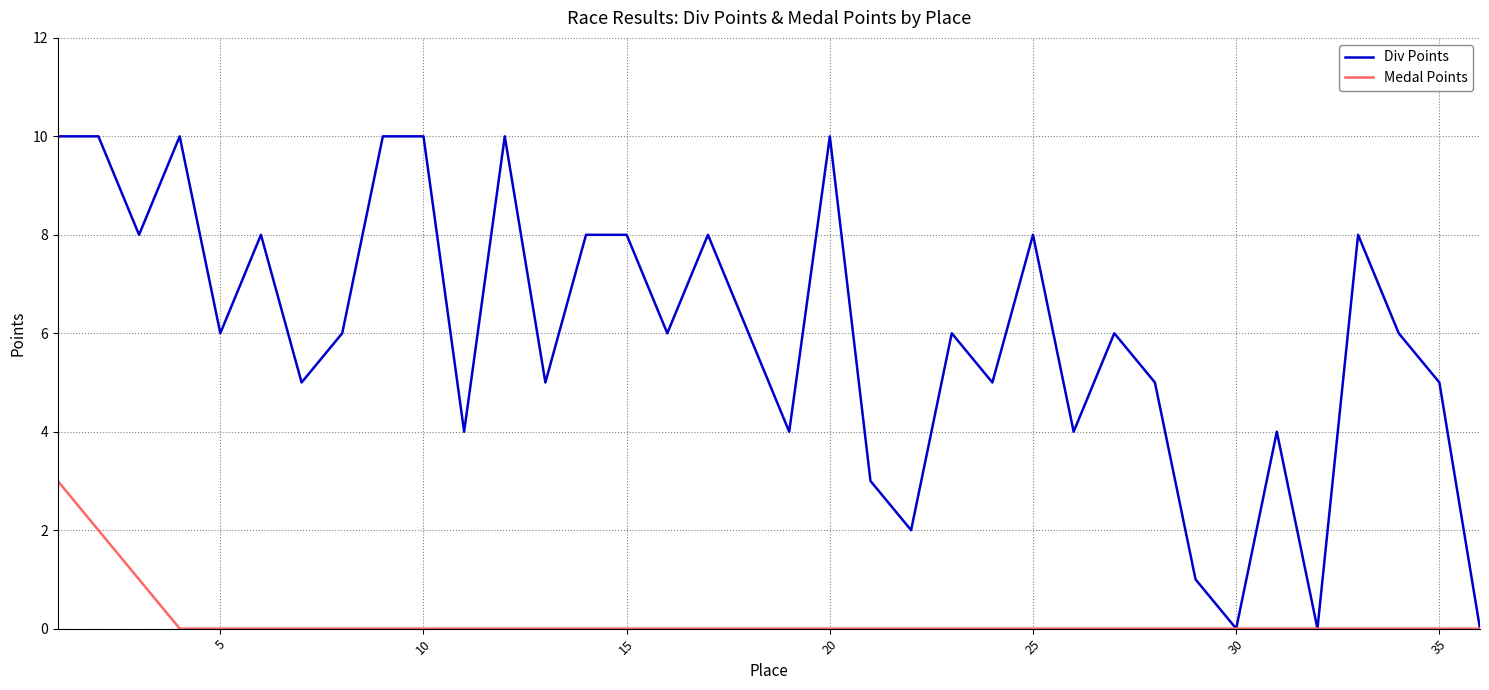

Rank the series by their average value, from highest to lowest.

Div Points, Medal Points